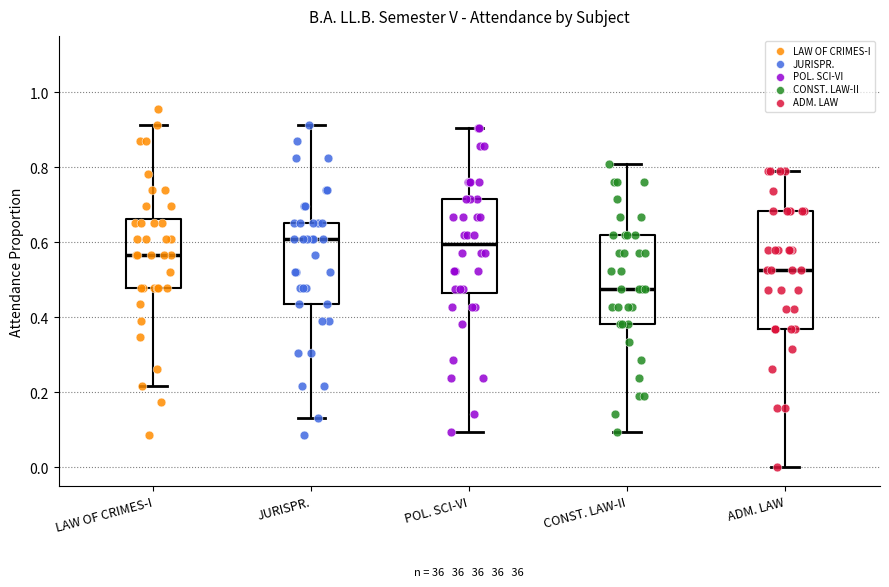

Where is the upper edge of the box for LAW OF CRIMES-I on the y-axis? The values are not printed on the chart, so give them approximately, as read against the axis.

0.66